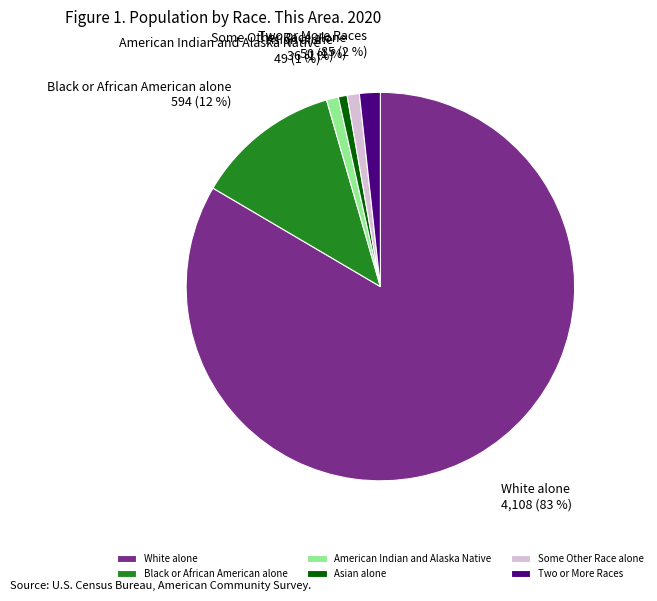

Do White alone and Two or More Races together represent more than half of the pie?

Yes